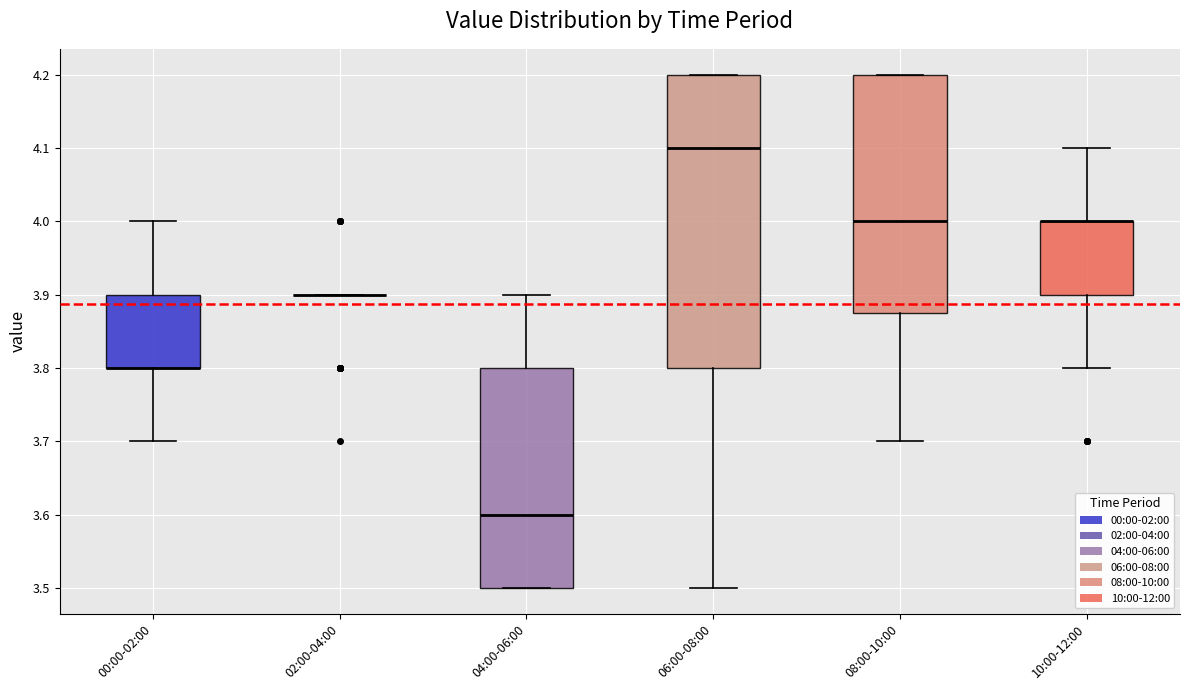

Which box is the tallest, from its lower edge to its upper edge?

06:00-08:00